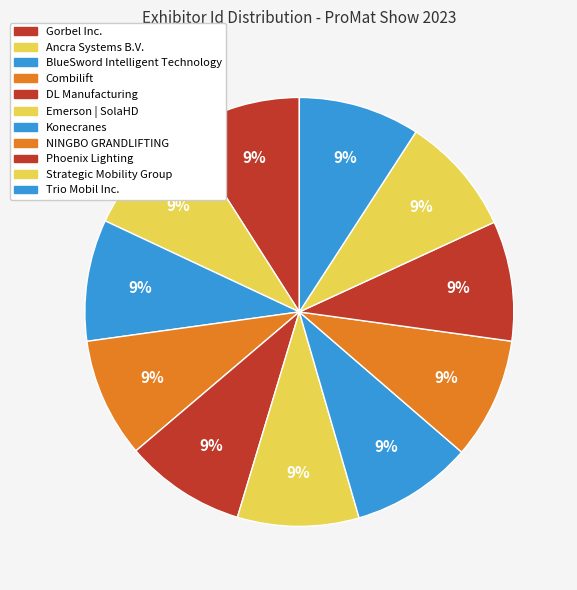

Count the number of slices in the pie.

11